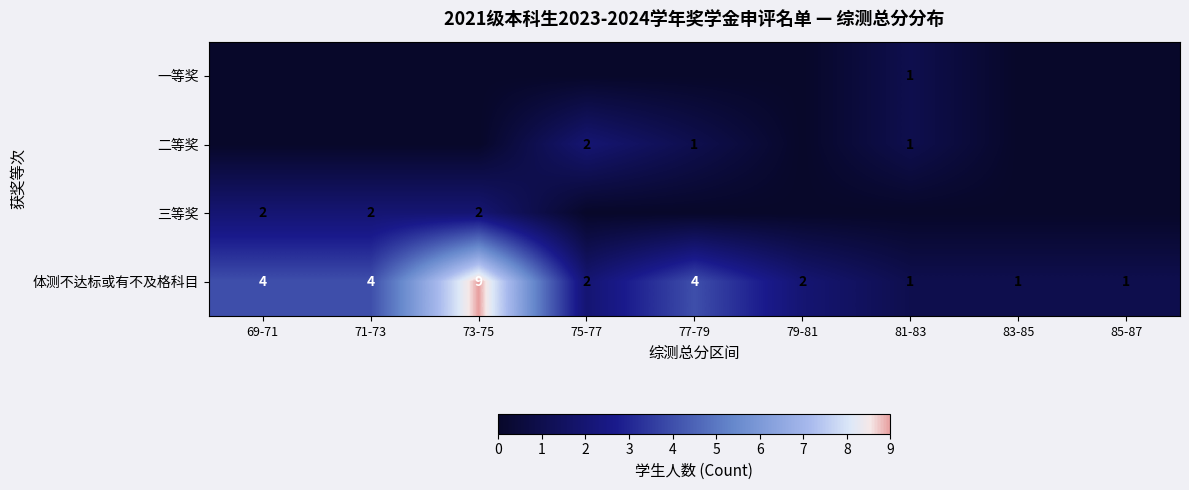

The 体测不达标或有不及格科目 series shows 2 at 79-81. True or false?

True